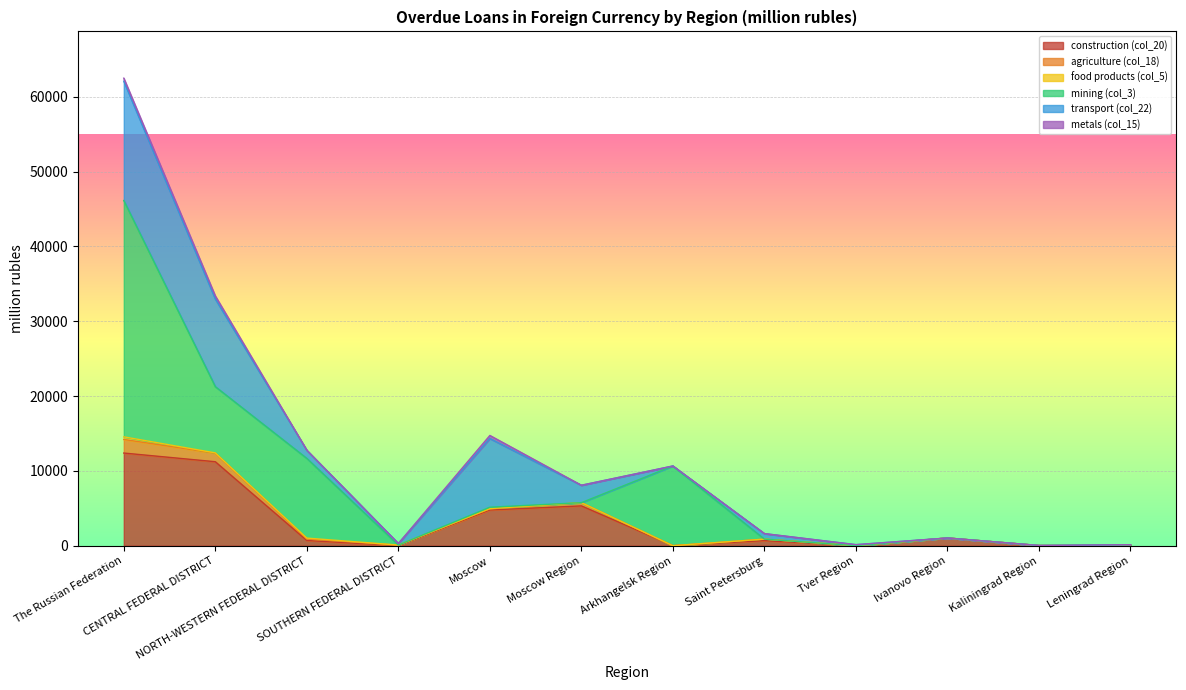

Between Moscow and Ivanovo Region, which series saw the biggest shift?

transport (col_22)